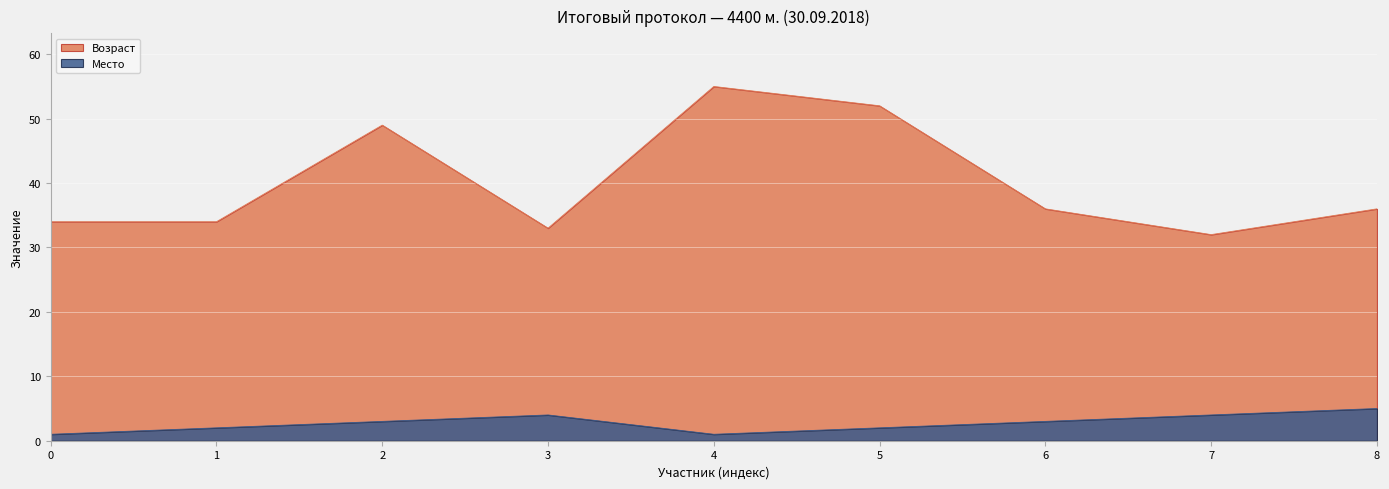

What is the total value across all series at Нижневартовск?

35